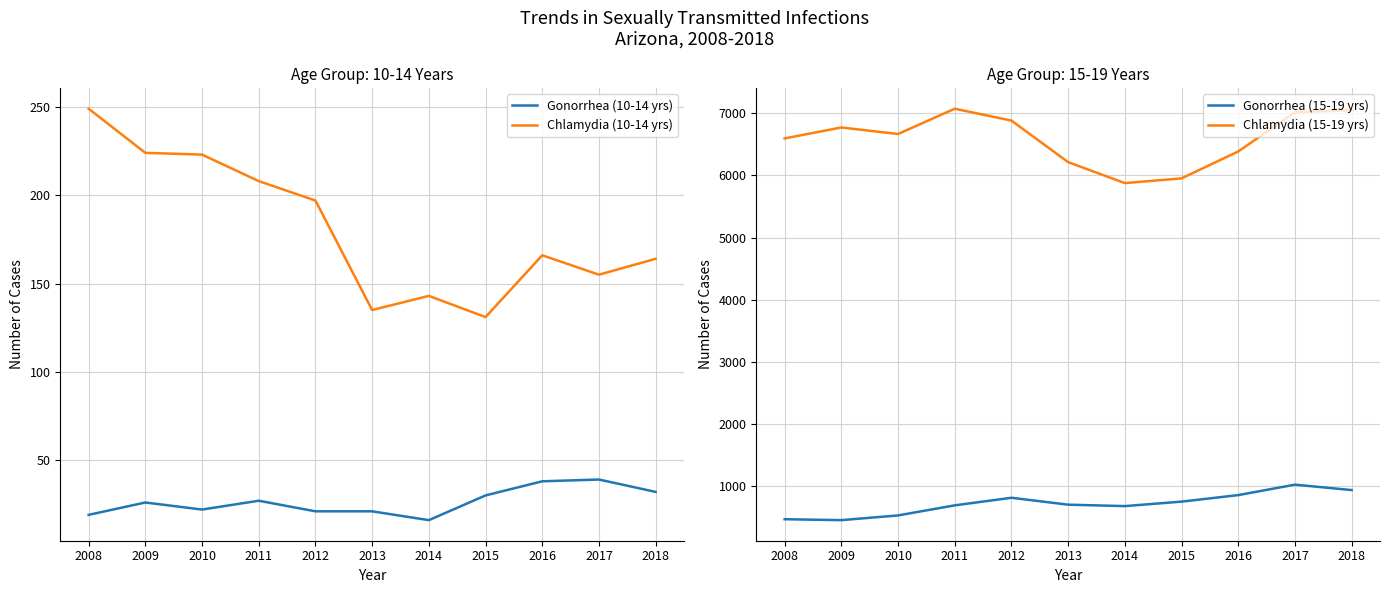

Where does the Chlamydia (15-19 yrs) series first go above 6666?

2009